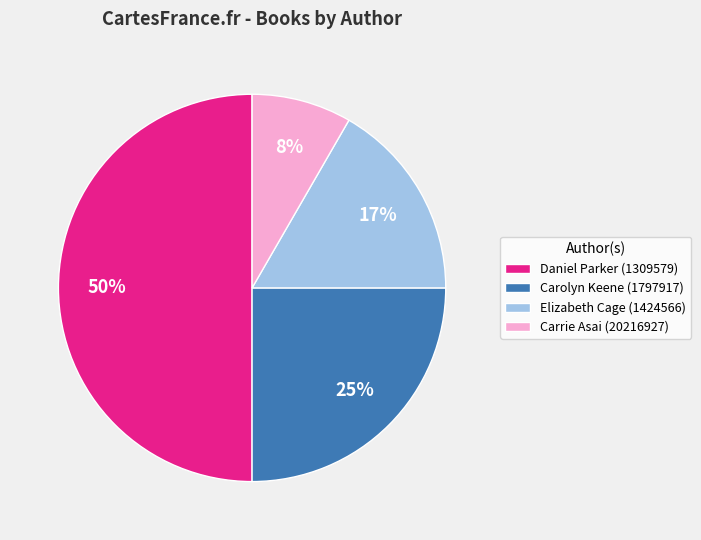

Is it true that Carrie Asai (20216927) is 2% of the pie?

False